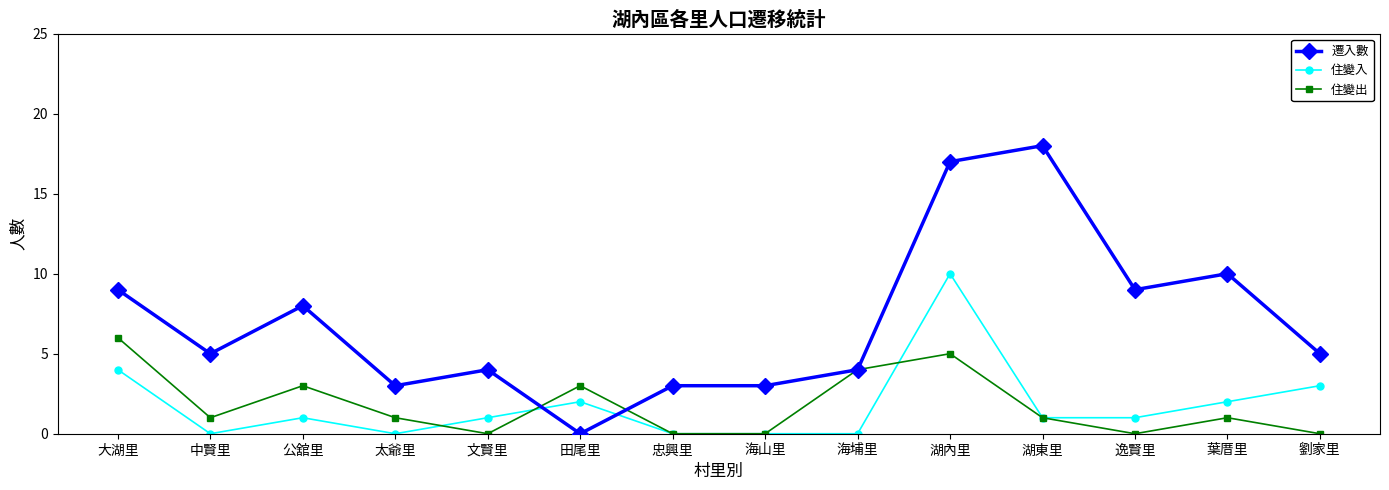

At which category is the sum across all series the highest?

湖內里